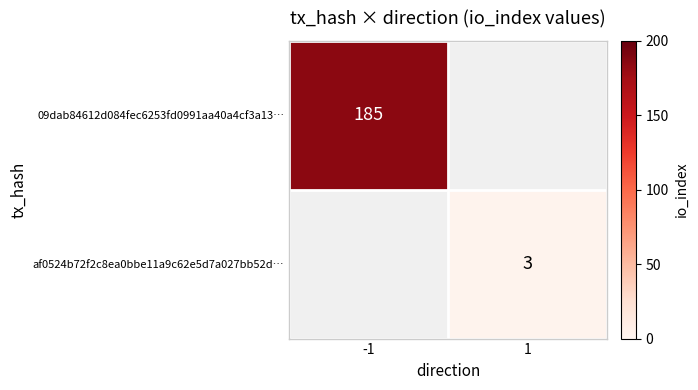

Is it true that af0524b72f2c8ea0bbe11a9c62e5d7a027bb52d… equals 3 at 1?

True